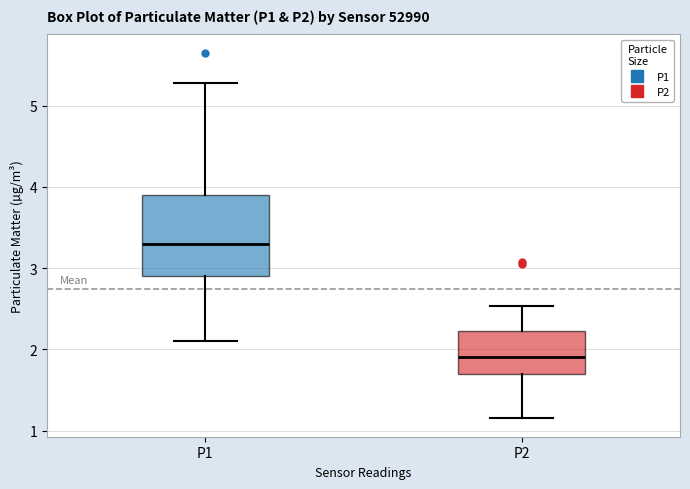

Reading left to right, transcribe this box plot: for each box, give where its median line is, the range the box spans, and where its two whiskers end, as read against the y-axis. The values are not printed on the chart, so give them approximately, as read against the axis.

P1: median 3.3, box 2.9 to 3.9, whiskers 2.1 to 5.3
P2: median 1.9, box 1.7 to 2.2, whiskers 1.2 to 2.5